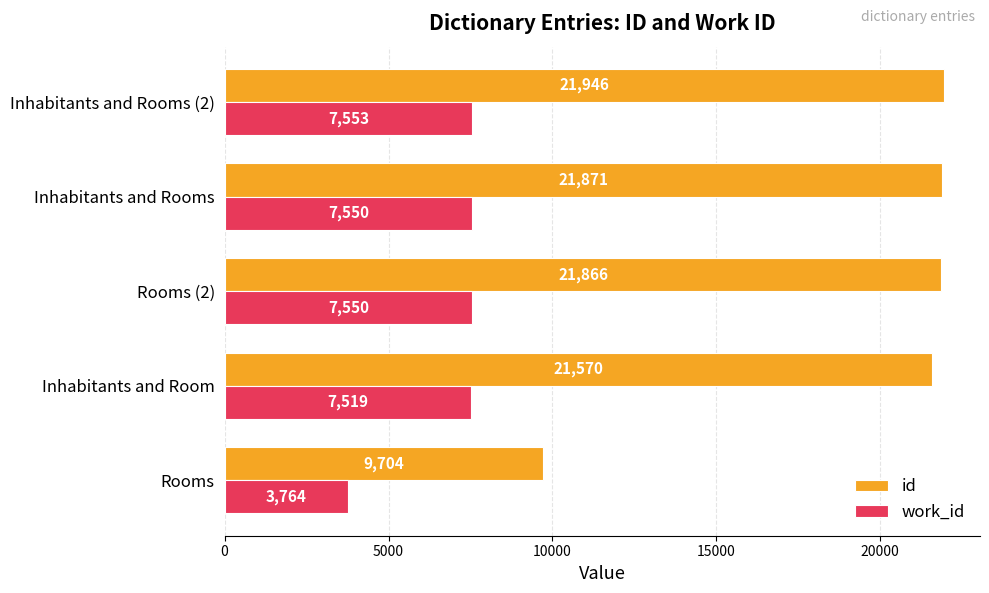

Which series has the largest total across all categories?

id